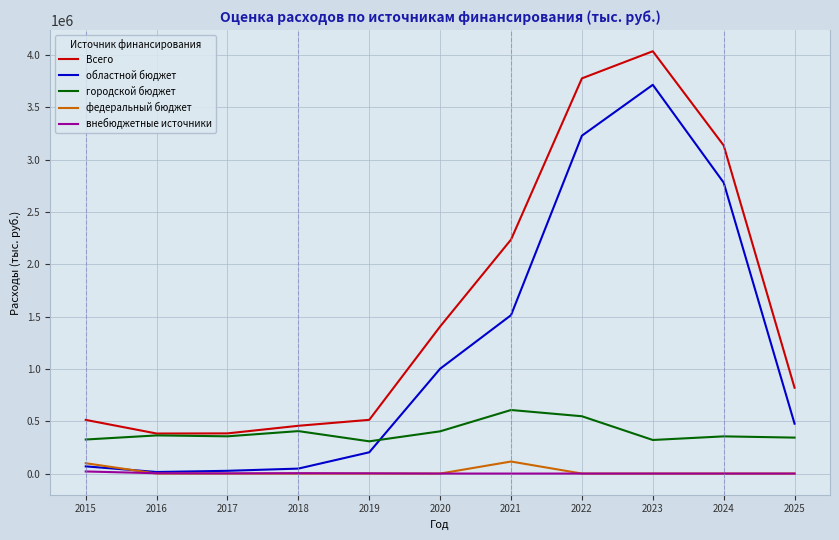

What is the highest value of the городской бюджет series?

607444.5